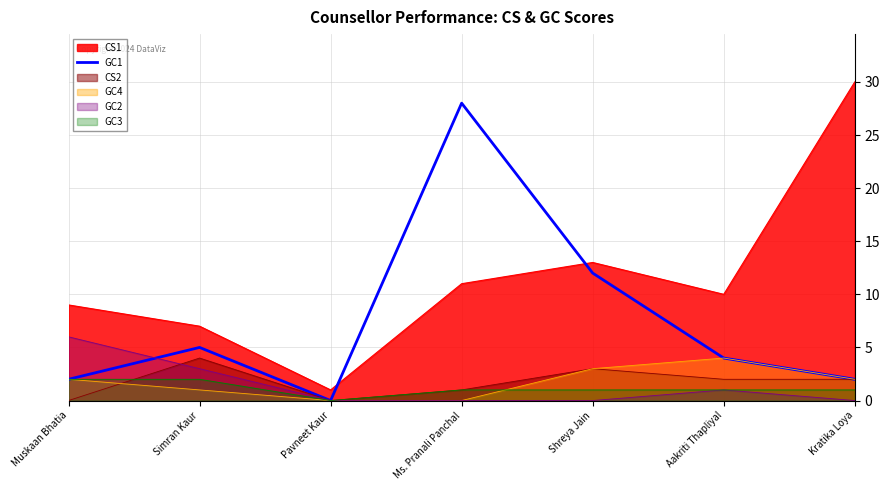

List the labels in order of value, smallest first.

Pavneet Kaur, Muskaan Bhatia, Kratika Loya, Aakriti Thapliyal, Simran Kaur, Shreya Jain, Ms. Pranali Panchal